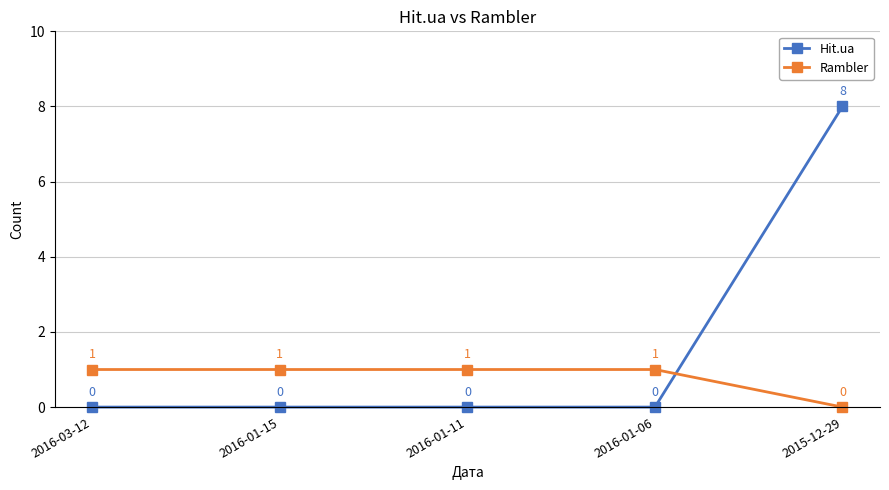

List the series in order of their overall mean, lowest first.

Rambler, Hit.ua